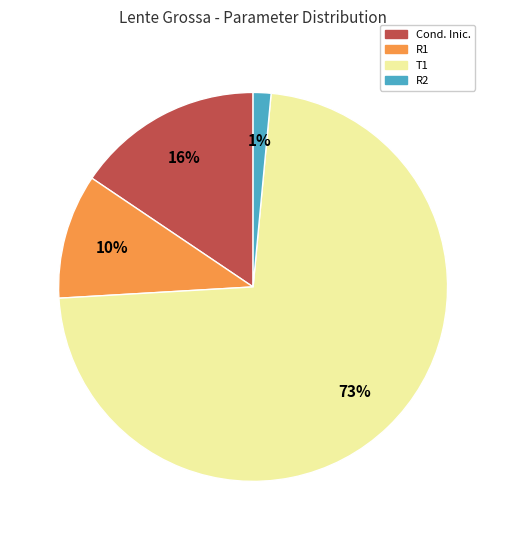

Is the sum of T1 and R2 greater than half?

Yes